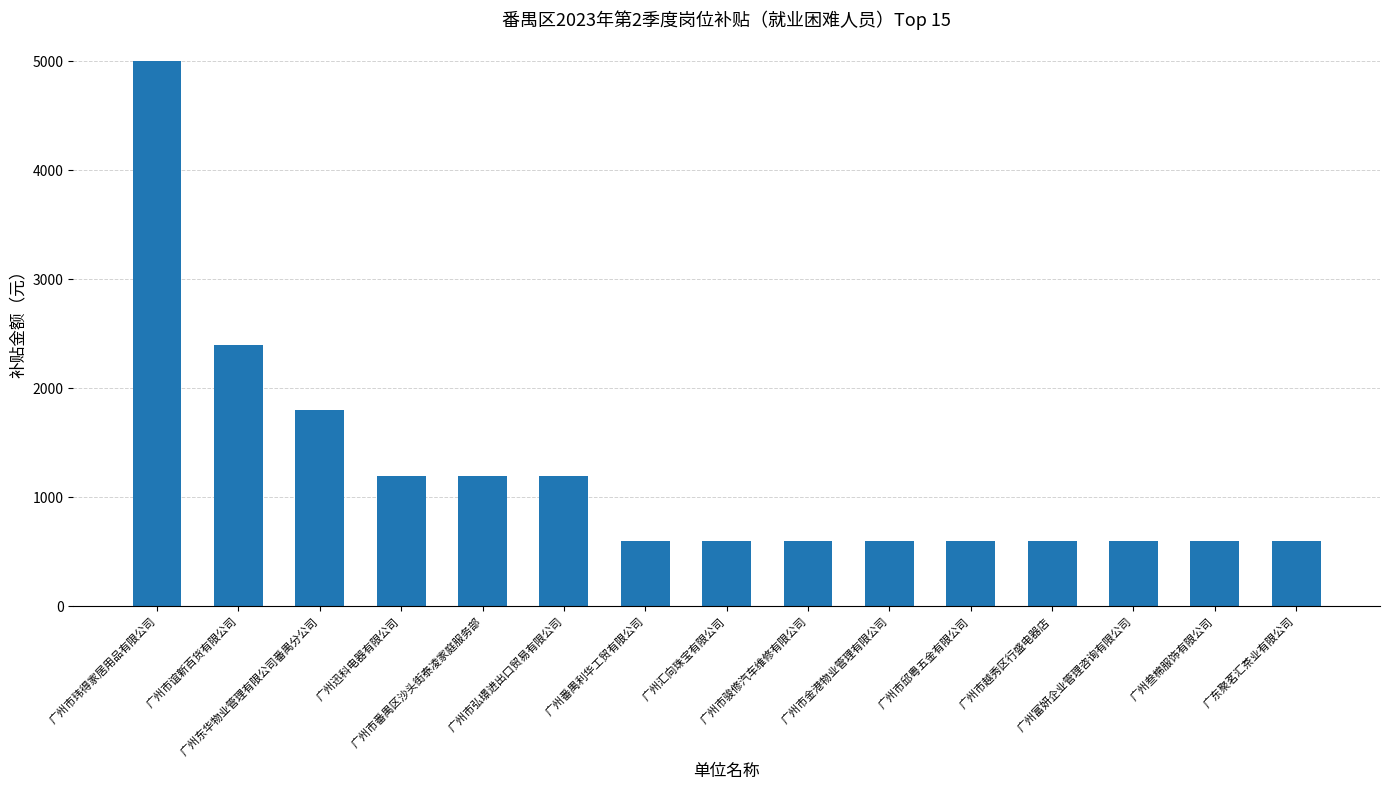

What is the maximum value shown in the chart?

5000